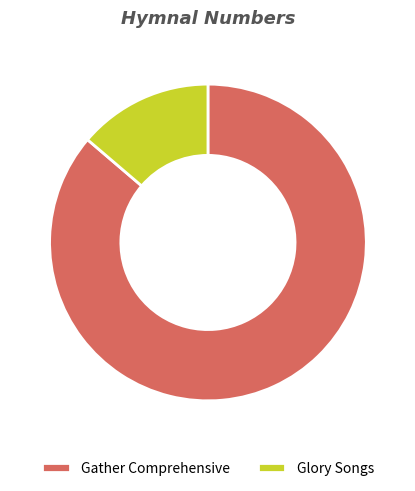

Which category accounts for the majority?

Gather Comprehensive